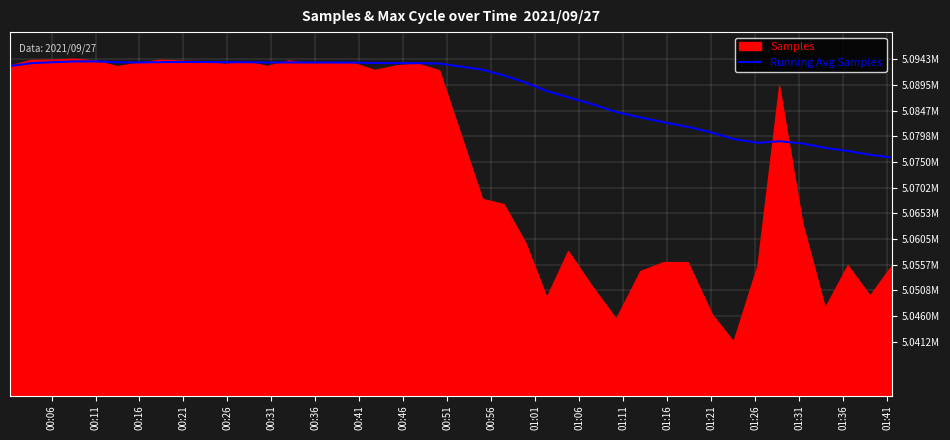

Does the chart display data point markers on the line(s)?

No